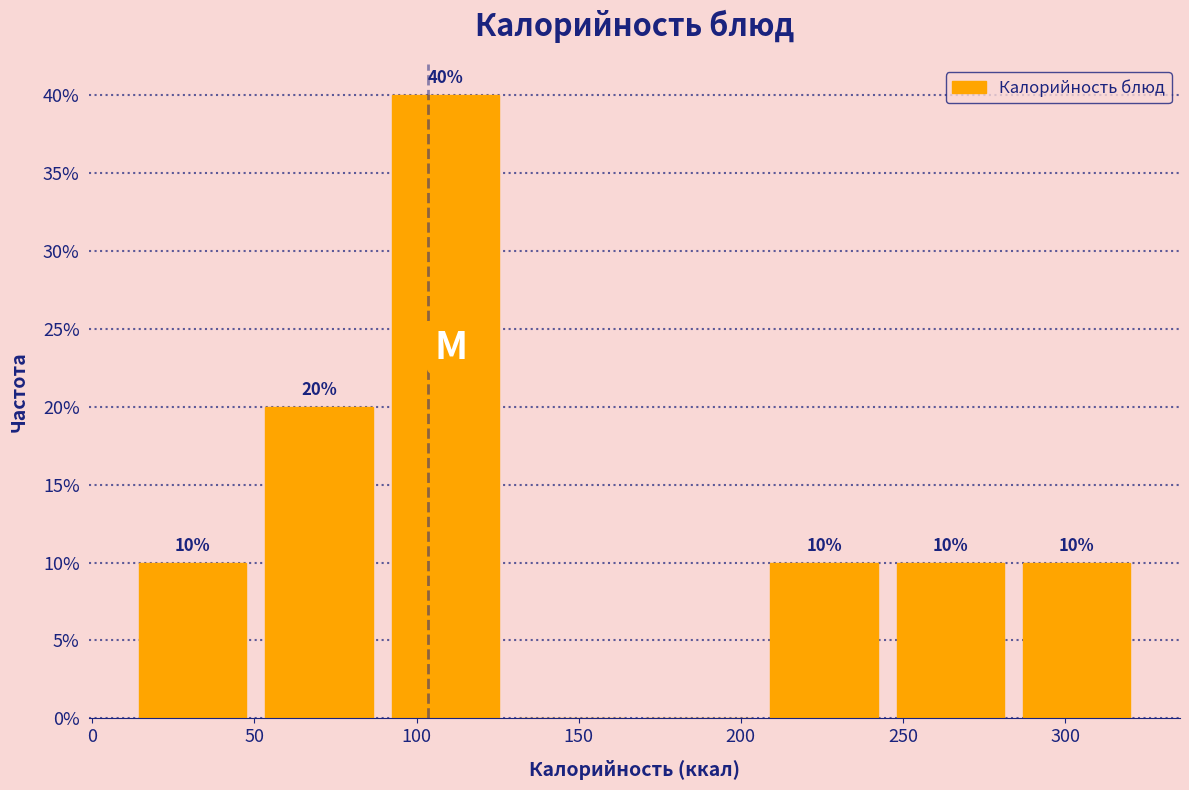

Over which range of the x-axis is the bar tallest?

90 to 130